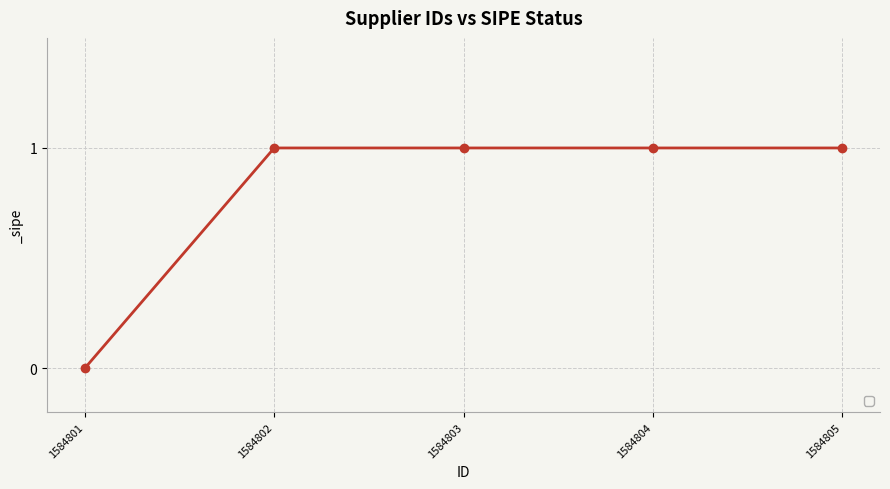

True or false: there are more than 2 points higher than both neighbors.

False